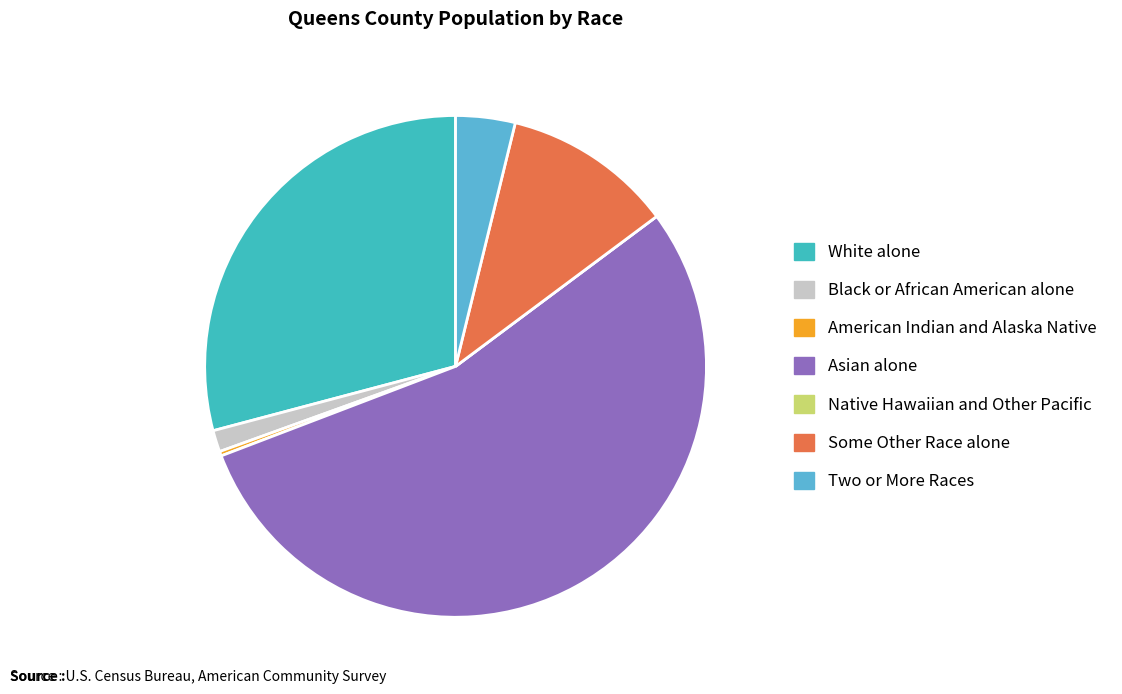

Rank the categories by value from highest to lowest.

Asian alone, White alone, Some Other Race alone, Two or More Races, Black or African American alone, American Indian and Alaska Native, Native Hawaiian and Other Pacific